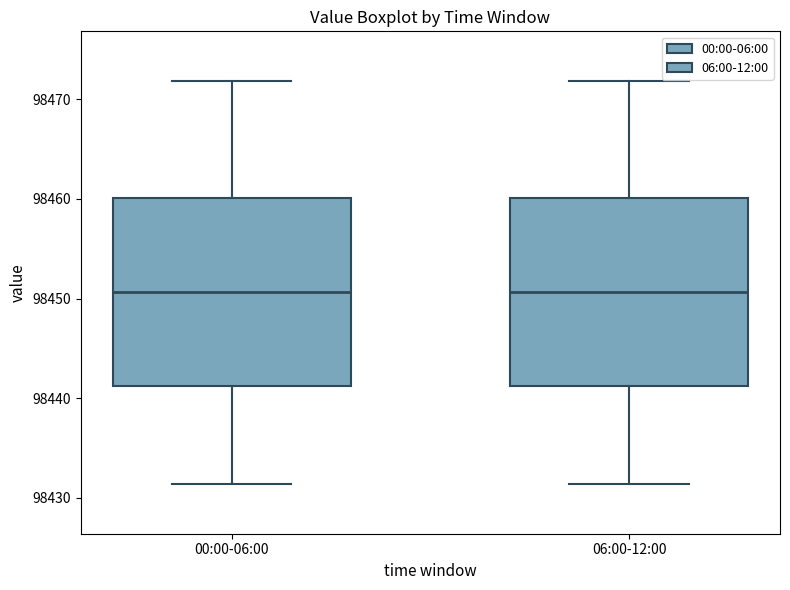

Reading left to right, transcribe this box plot: for each box, give where its median line is, the range the box spans, and where its two whiskers end, as read against the y-axis. The values are not printed on the chart, so give them approximately, as read against the axis.

00:00-06:00: median 98451, box 98441 to 98460, whiskers 98431 to 98472
06:00-12:00: median 98451, box 98441 to 98460, whiskers 98431 to 98472